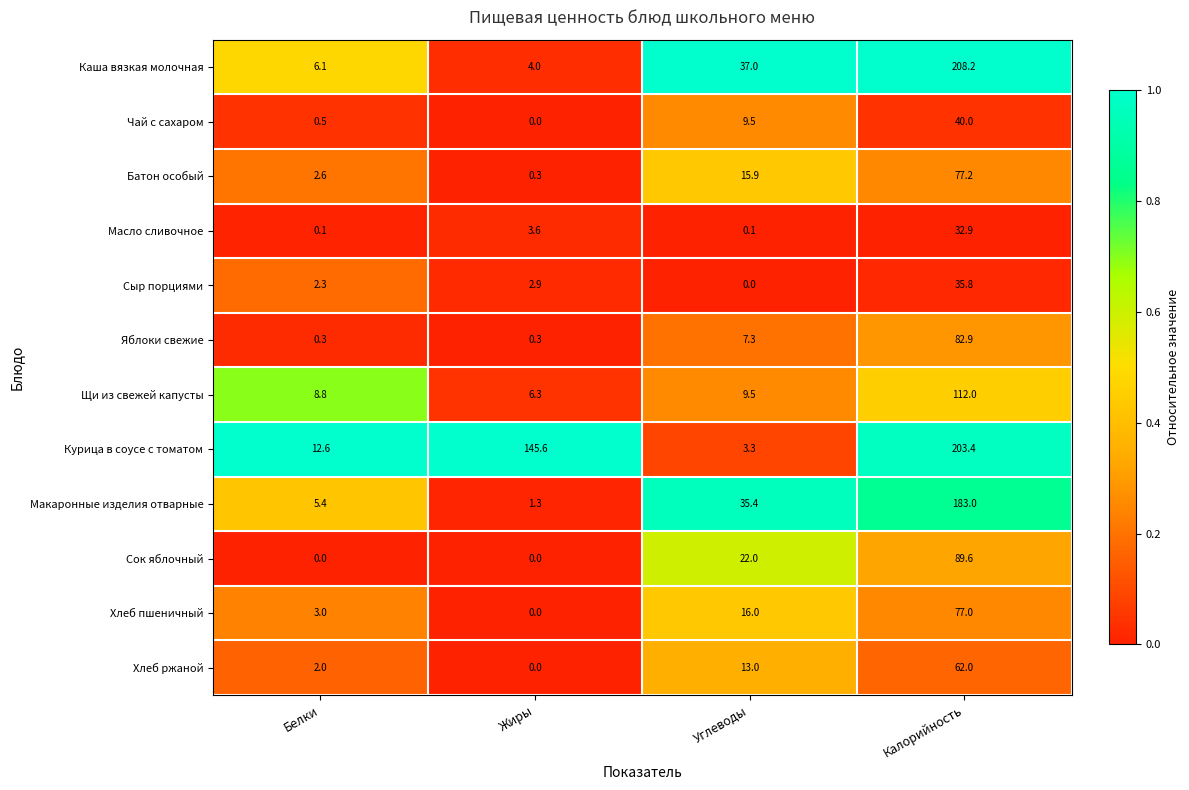

How many distinct data groups are displayed?

12